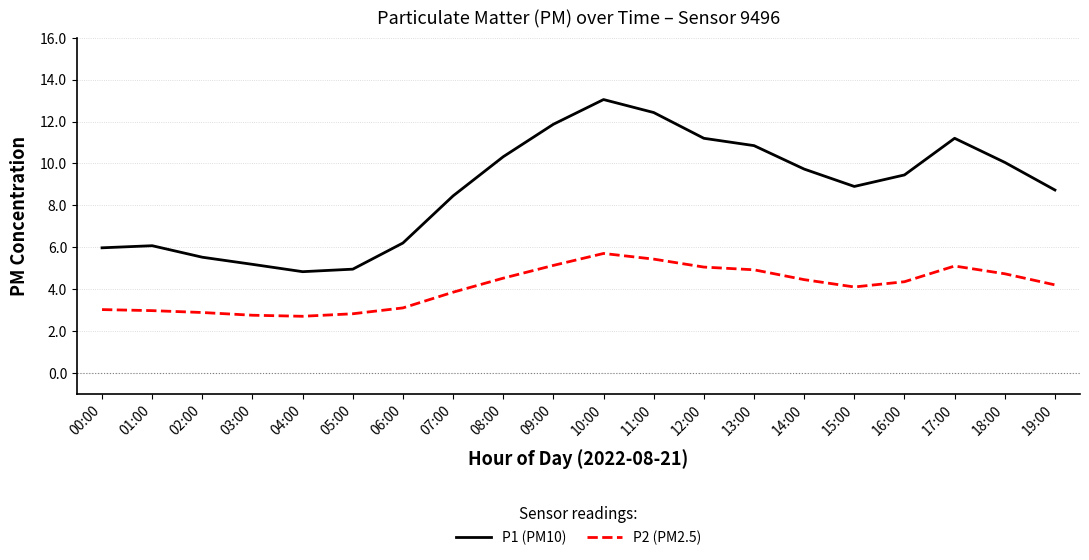

What is the difference between the maximum and minimum values in the P2 (PM2.5) series?

3.0